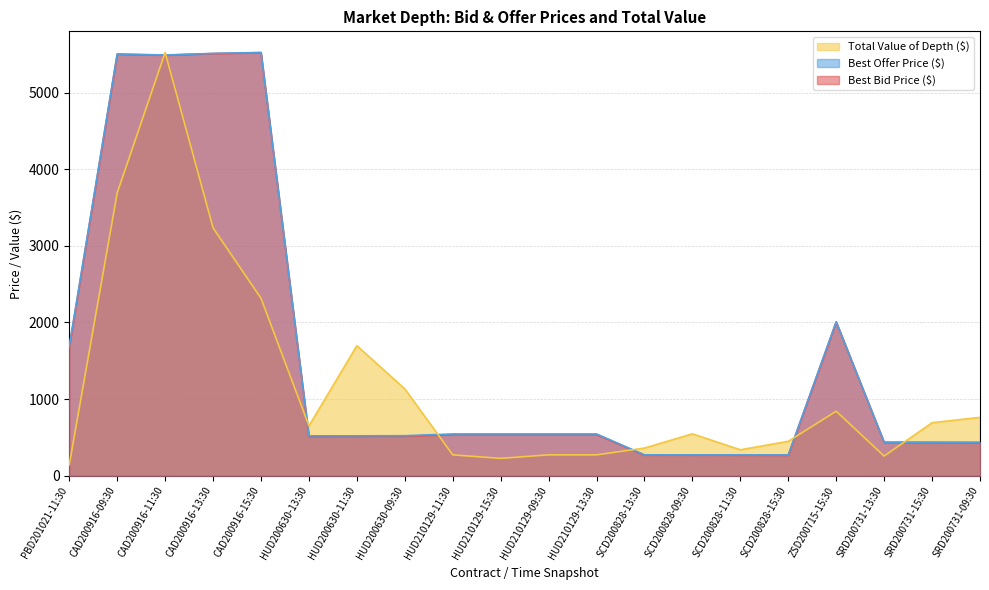

Reading left to right, what are all the values shown in this chart?

Best Bid Price ($): 1679.0	5500.5	5487.5	5508.5	5520.5	513.0	514.5	515.5	537.0	537.0	537.0	537.0	268.0	270.0	267.5	267.0	2006.0	434.5	434.5	432.5
Best Offer Price ($): 1689.5	5502.5	5490.0	5510.5	5522.5	520.0	520.5	522.0	544.5	544.5	544.5	544.5	272.5	272.0	272.0	271.5	2008.0	438.0	437.0	436.0
Total Value of Depth ($): 141.7	3690.6	5522.5	3233.3	2314.9	650.3	1696.6	1132.5	272.1	226.4	272.1	272.1	360.6	546.4	338.5	448.6	841.4	256.1	691.7	761.5